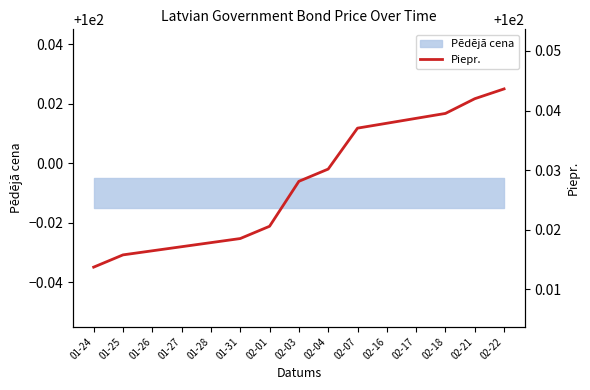

True or false: the data shows 144.0 at 02-03.

False